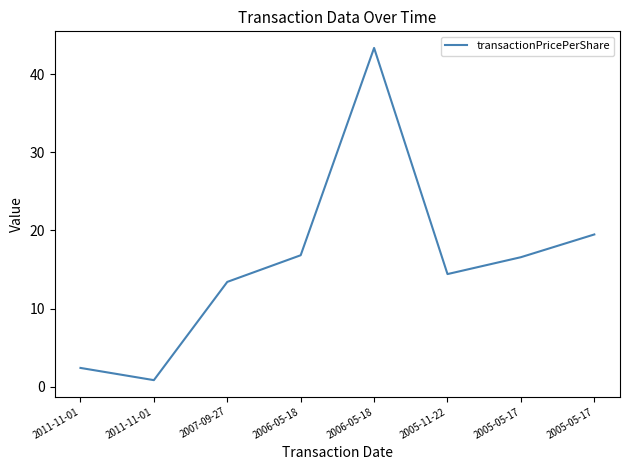

Rank the categories by value from lowest to highest.

2011-11-01, 2011-11-01, 2007-09-27, 2005-11-22, 2005-05-17, 2006-05-18, 2005-05-17, 2006-05-18